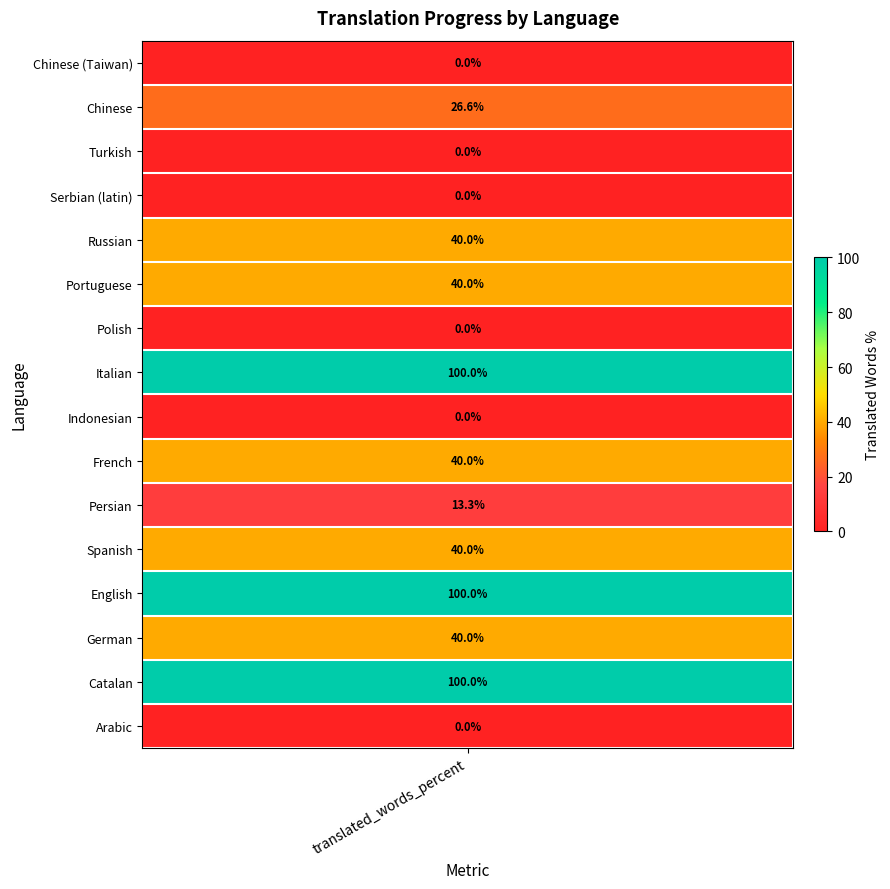

Rank the categories by value from lowest to highest.

Arabic, Indonesian, Polish, Serbian (latin), Turkish, Chinese (Taiwan), Persian, Chinese, German, Spanish, French, Portuguese, Russian, Catalan, English, Italian